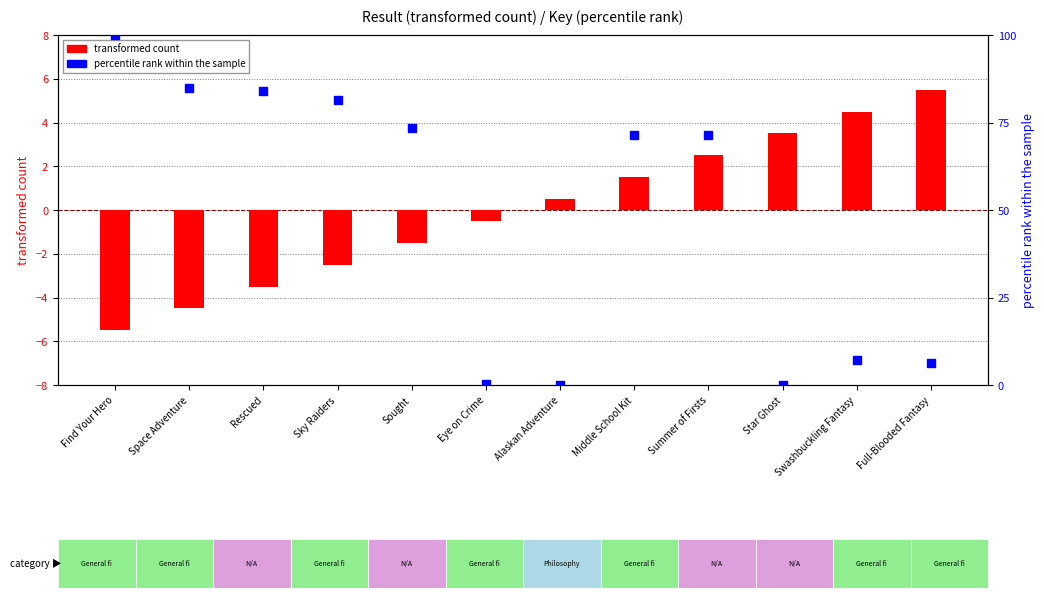

Which series contains the lowest Y value?

transformed count